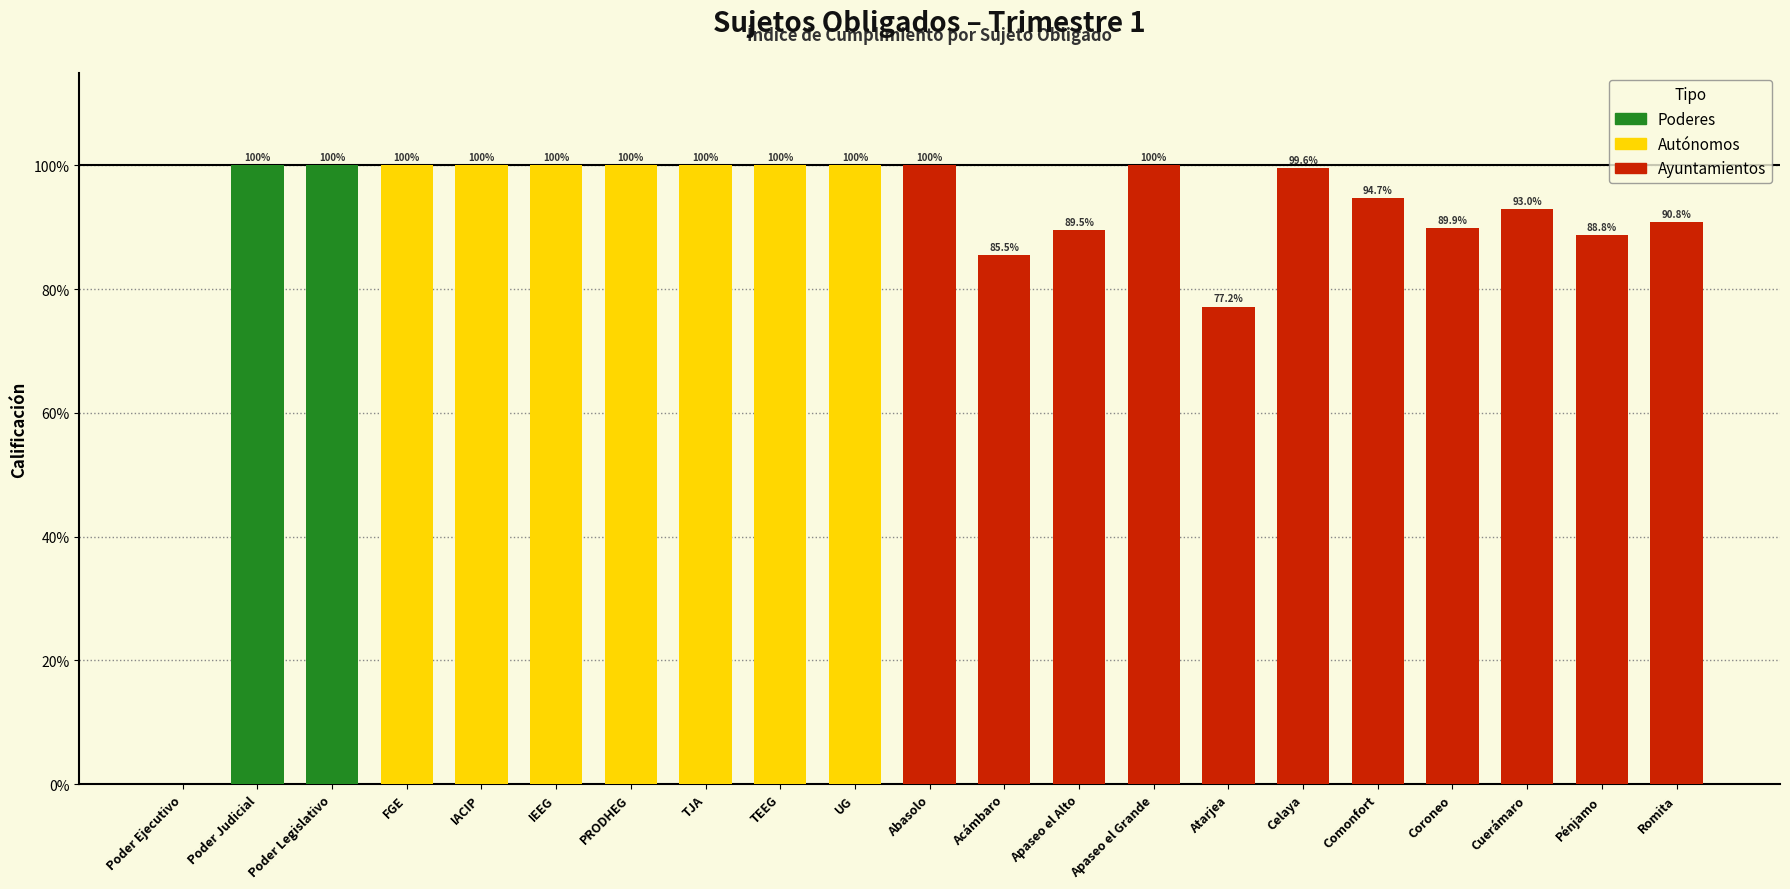

What is the greatest value displayed?

1.0